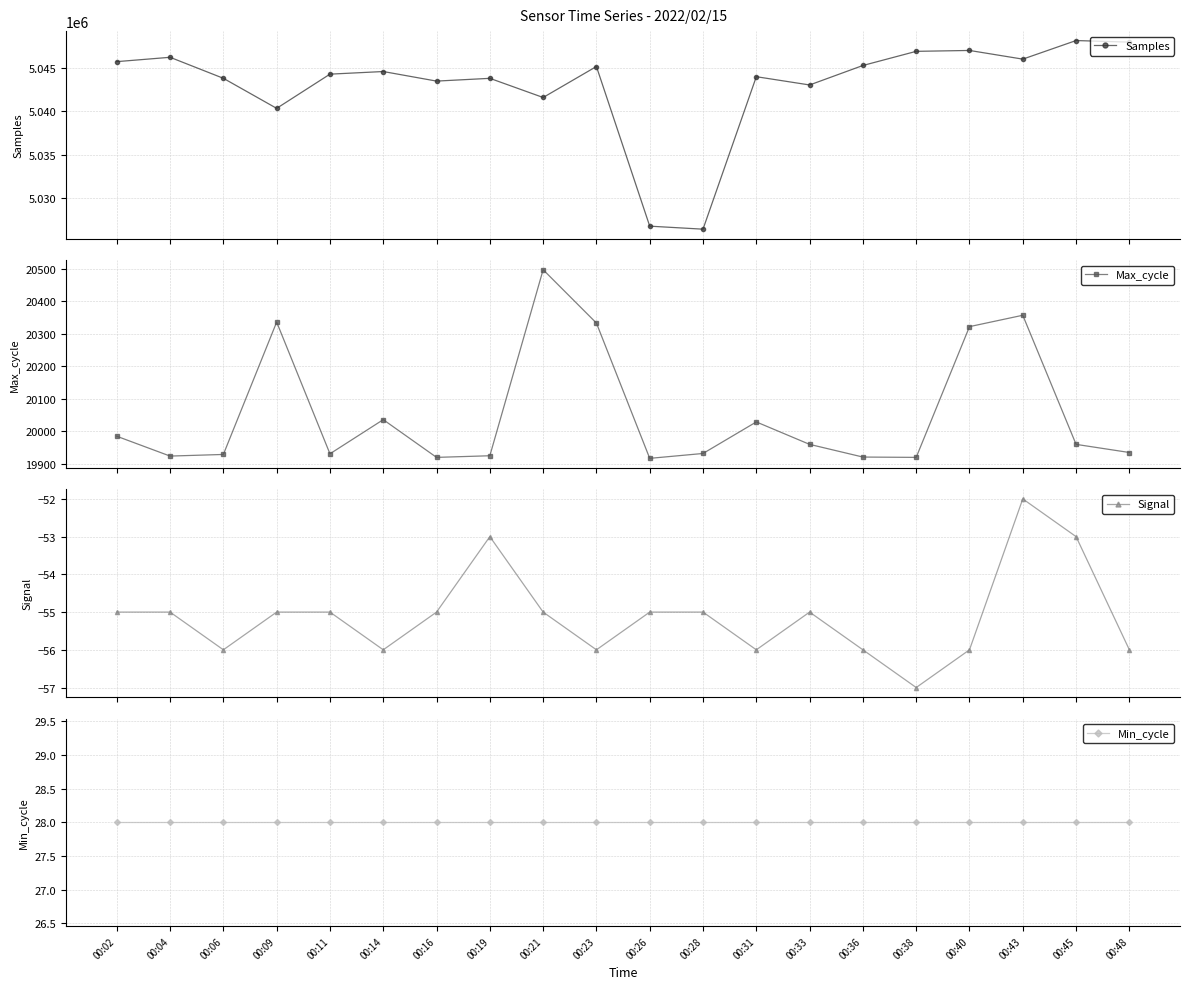

Reading left to right, list all the values displayed in this chart.

Samples: 00:02=5045716	00:04=5046216	00:06=5043796	00:09=5040333	00:11=5044274	00:14=5044576	00:16=5043474	00:19=5043792	00:21=5041585	00:23=5045155	00:26=5026761	00:28=5026414	00:31=5043981	00:33=5043028	00:36=5045273	00:38=5046902	00:40=5047004	00:43=5046004	00:45=5048146	00:48=5047962
Max_cycle: 00:02=19985	00:04=19924	00:06=19929	00:09=20336	00:11=19931	00:14=20036	00:16=19920	00:19=19925	00:21=20497	00:23=20333	00:26=19917	00:28=19932	00:31=20029	00:33=19960	00:36=19921	00:38=19920	00:40=20322	00:43=20357	00:45=19960	00:48=19935
Signal: 00:02=-55	00:04=-55	00:06=-56	00:09=-55	00:11=-55	00:14=-56	00:16=-55	00:19=-53	00:21=-55	00:23=-56	00:26=-55	00:28=-55	00:31=-56	00:33=-55	00:36=-56	00:38=-57	00:40=-56	00:43=-52	00:45=-53	00:48=-56
Min_cycle: 00:02=28	00:04=28	00:06=28	00:09=28	00:11=28	00:14=28	00:16=28	00:19=28	00:21=28	00:23=28	00:26=28	00:28=28	00:31=28	00:33=28	00:36=28	00:38=28	00:40=28	00:43=28	00:45=28	00:48=28